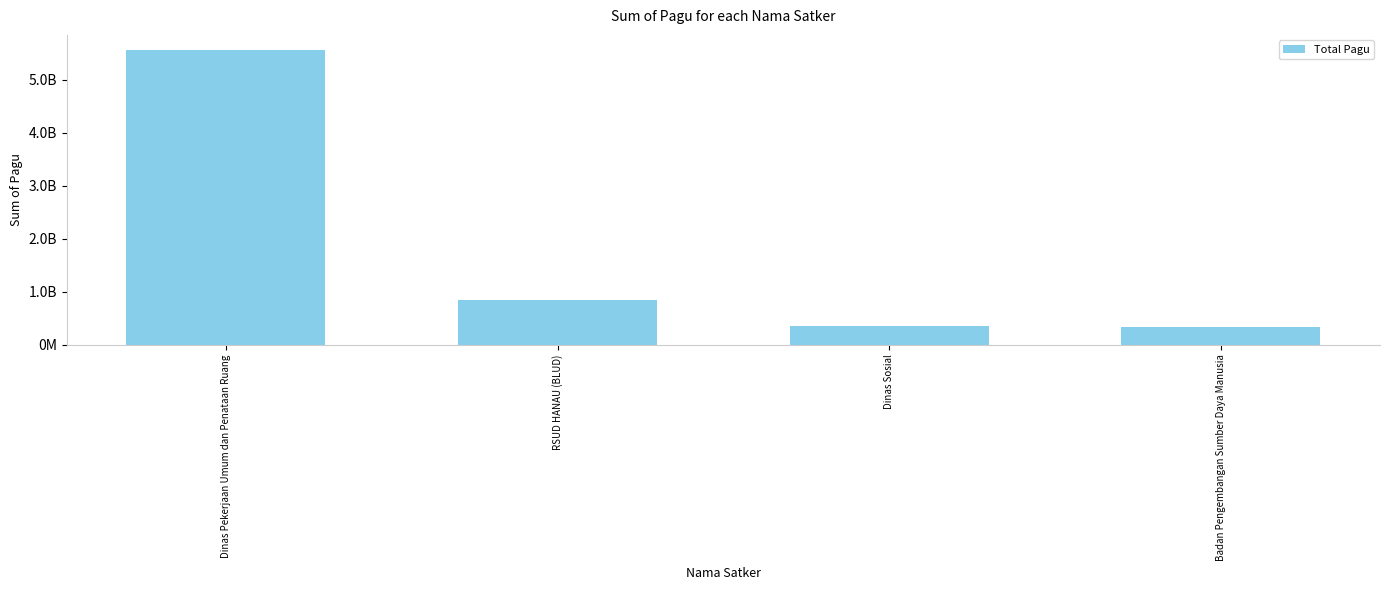

List the labels in order of value, largest first.

Dinas Pekerjaan Umum dan Penataan Ruang, RSUD HANAU (BLUD), Dinas Sosial, Badan Pengembangan Sumber Daya Manusia